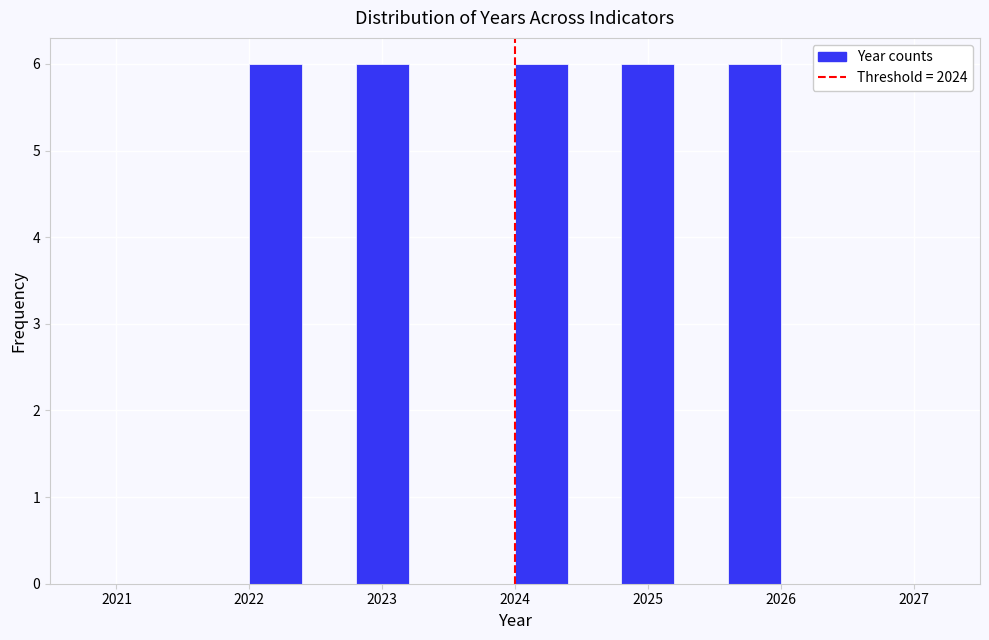

How tall is the bar that spans 2025.6 to 2026.0 on the x-axis? The values are not printed on the chart, so give them approximately, as read against the axis.

6